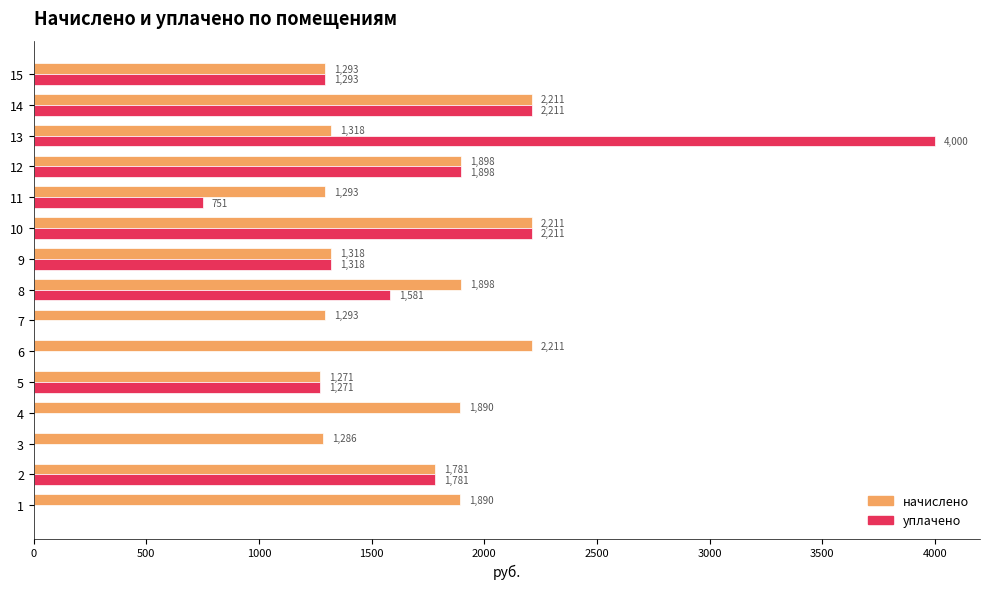

What is the approximate value of начислено at 2?

1780.9